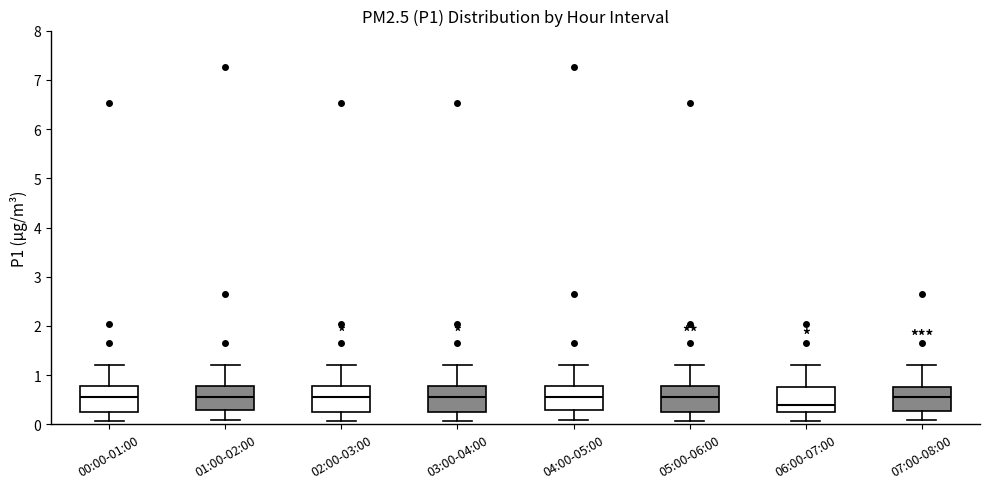

Which box has the lowest median line?

06:00-07:00